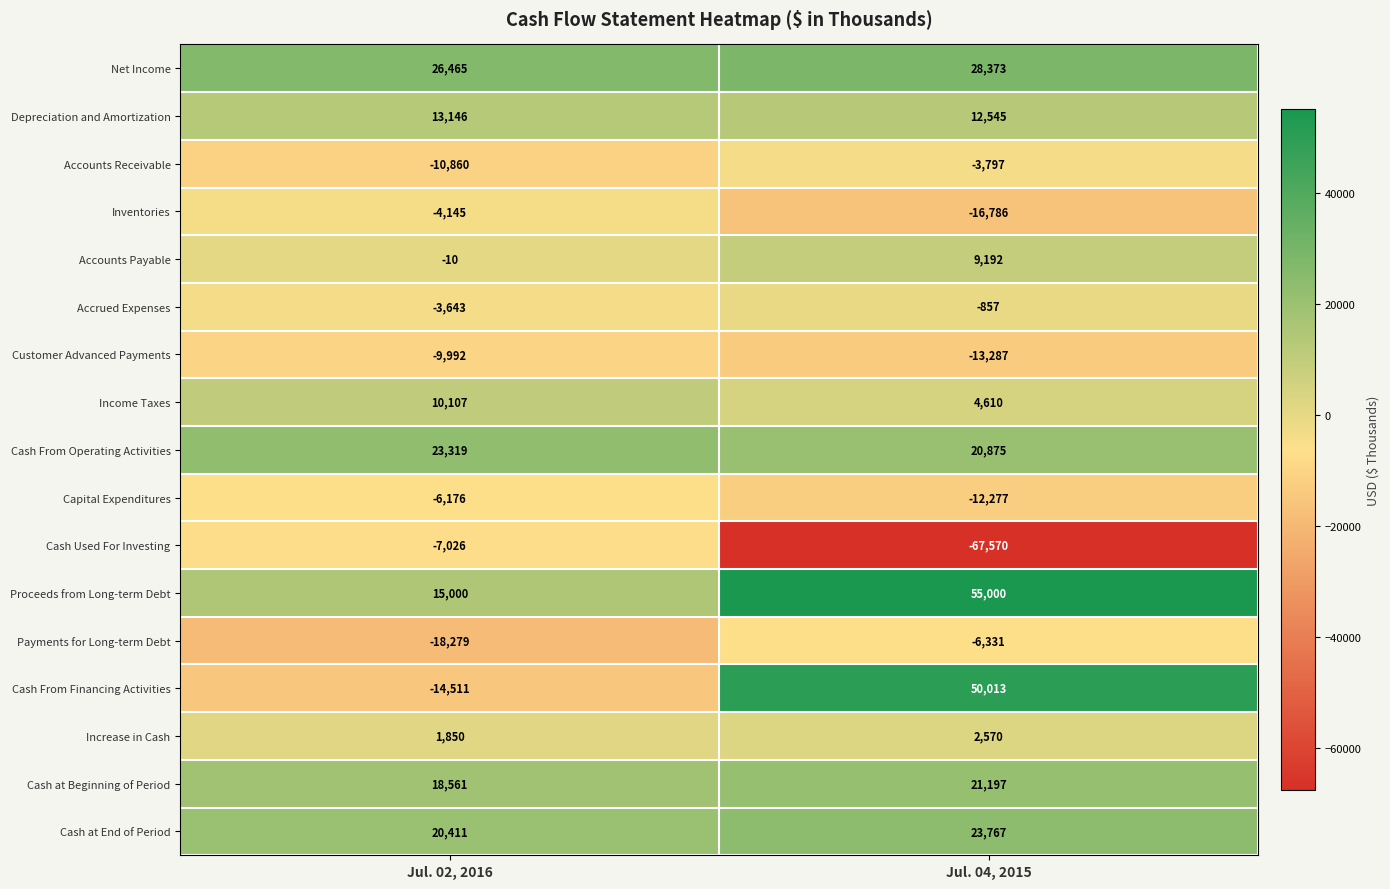

Rank the series at Jul. 04, 2015 from highest to lowest value.

Proceeds from Long-term Debt, Cash From Financing Activities, Net Income, Cash at End of Period, Cash at Beginning of Period, Cash From Operating Activities, Depreciation and Amortization, Accounts Payable, Income Taxes, Increase in Cash, Accrued Expenses, Accounts Receivable, Payments for Long-term Debt, Capital Expenditures, Customer Advanced Payments, Inventories, Cash Used For Investing